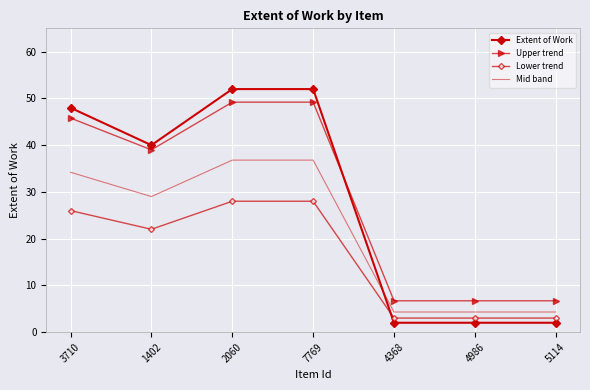

Where is Upper trend nearest to the value 27?

1402